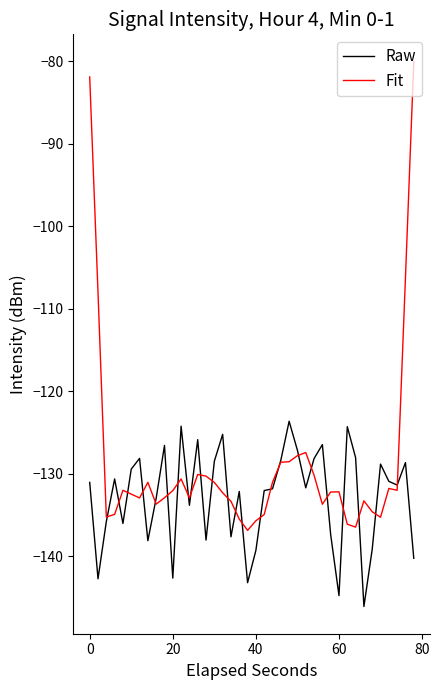

What is the minimum value for Raw?

-146.1